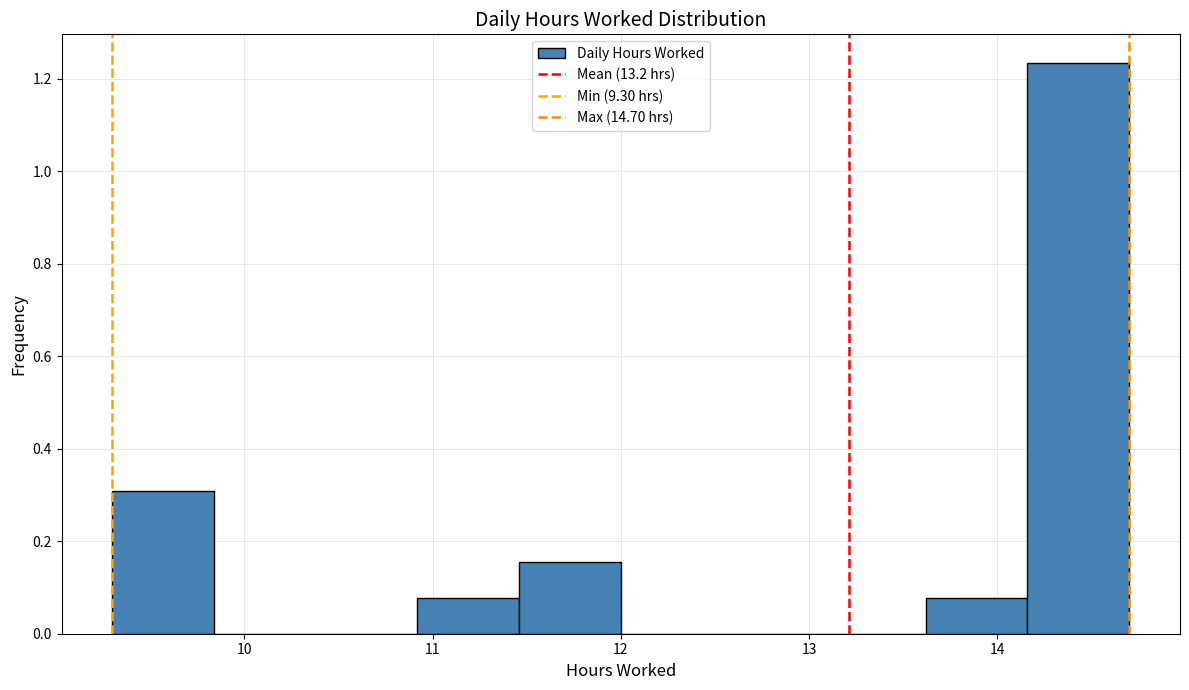

Over which range of the x-axis is the bar tallest?

14.16 to 14.70